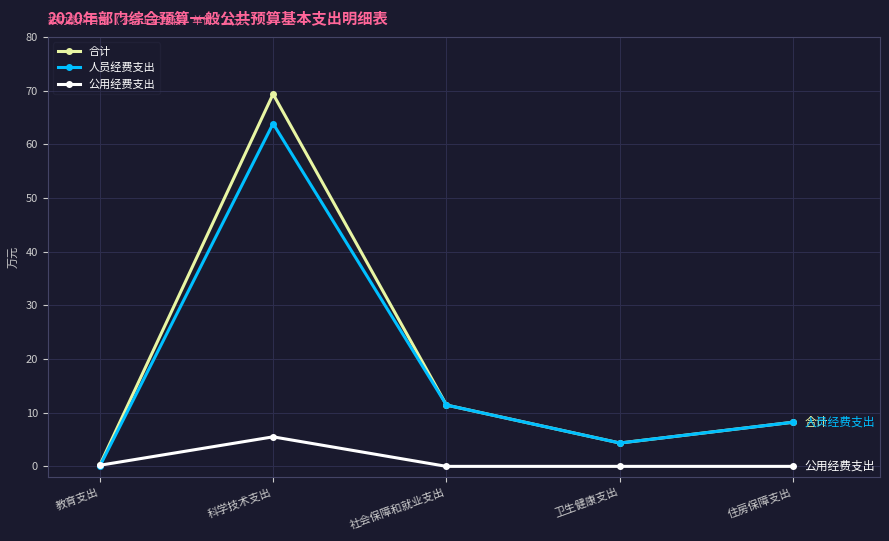

How many lines are shown in the chart?

3